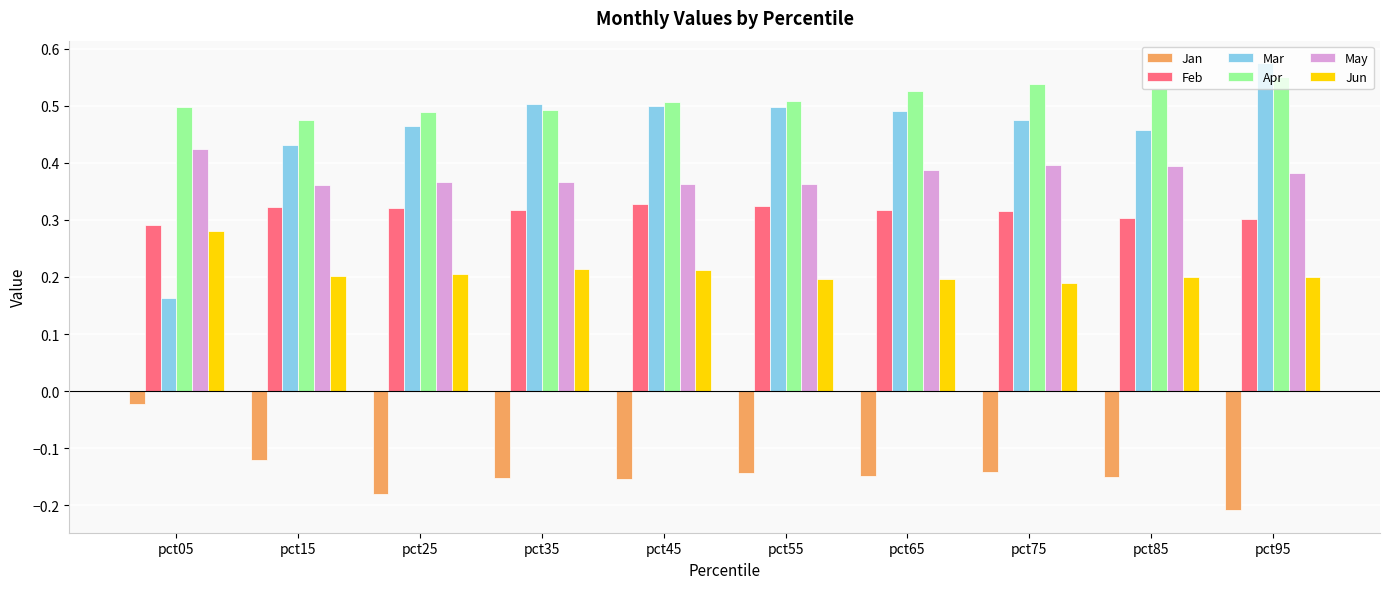

The Jan series shows -0.2 at pct55. True or false?

False